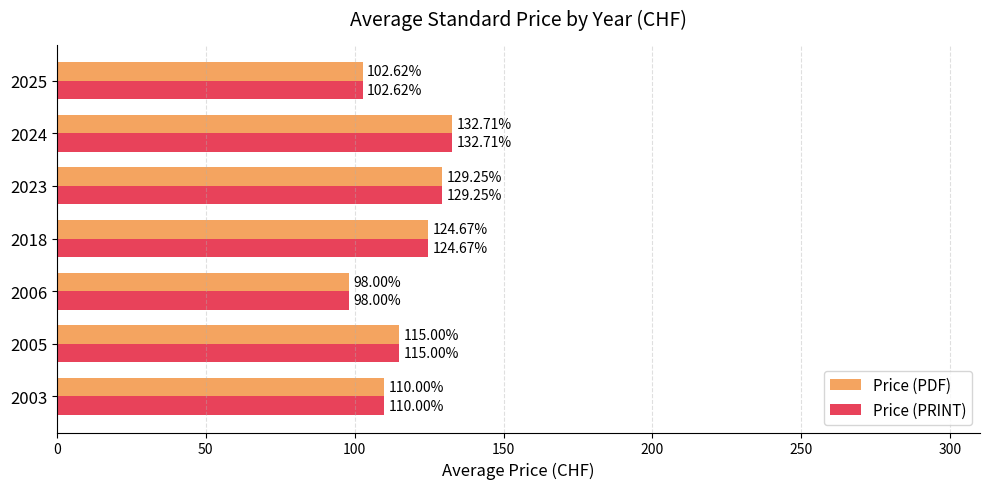

What is the sum of the Price (PDF) values at 2003 and 2024?

242.7